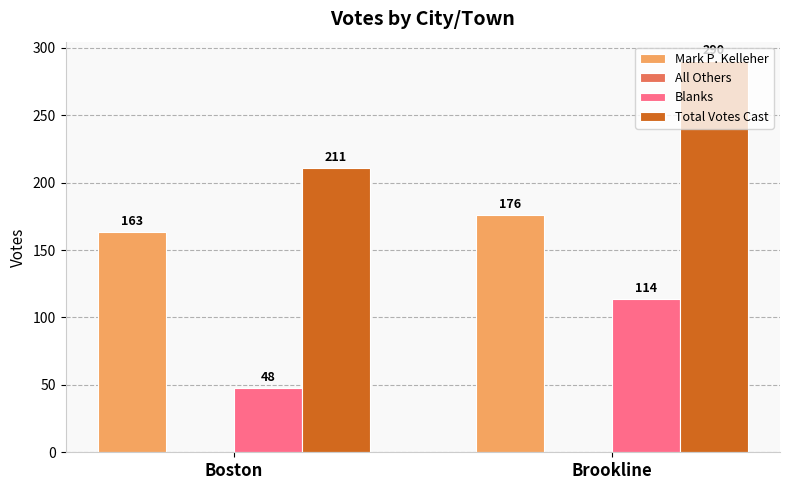

What is the average value of the Blanks series?

81